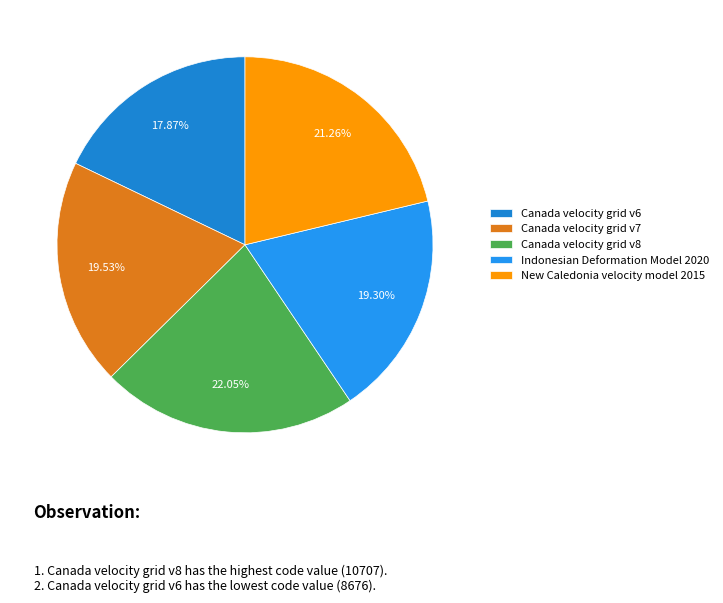

Is there any slice that represents more than half of the pie?

No